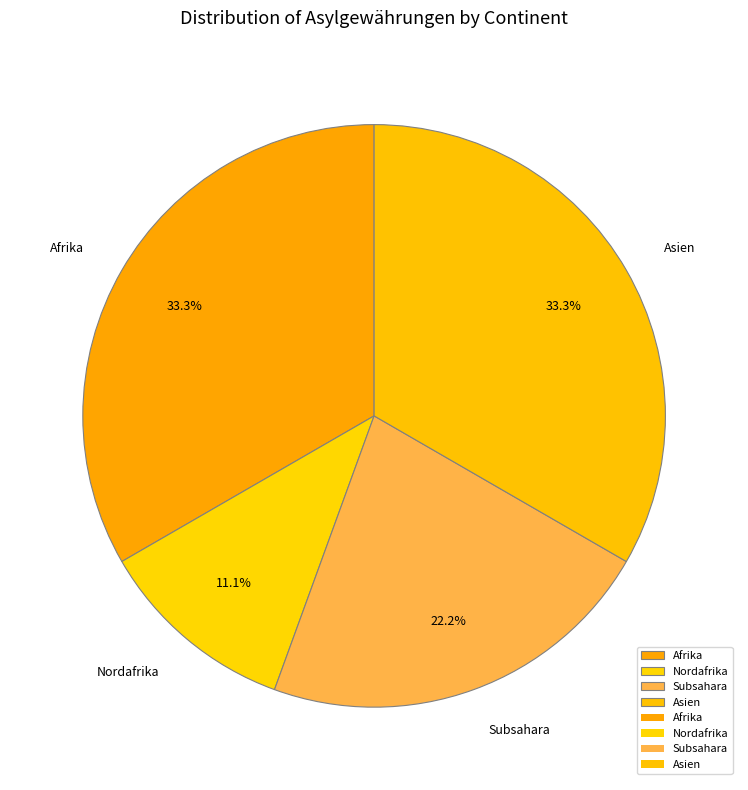

Combined, do Nordafrika and Afrika account for over 50%?

No